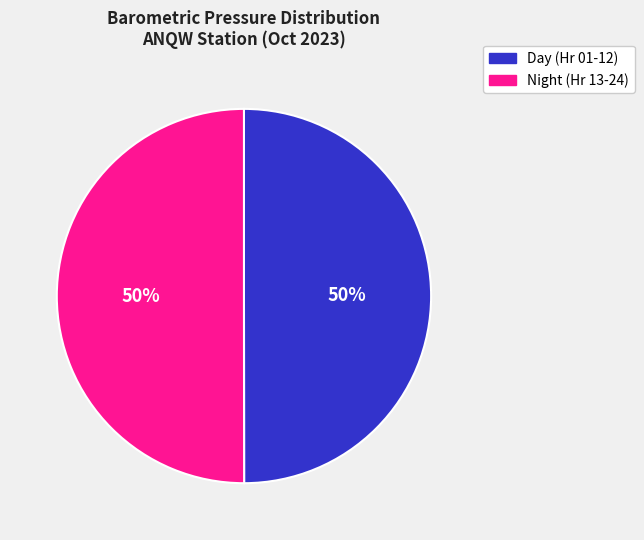

To the nearest percent, what is the average slice percentage?

50%